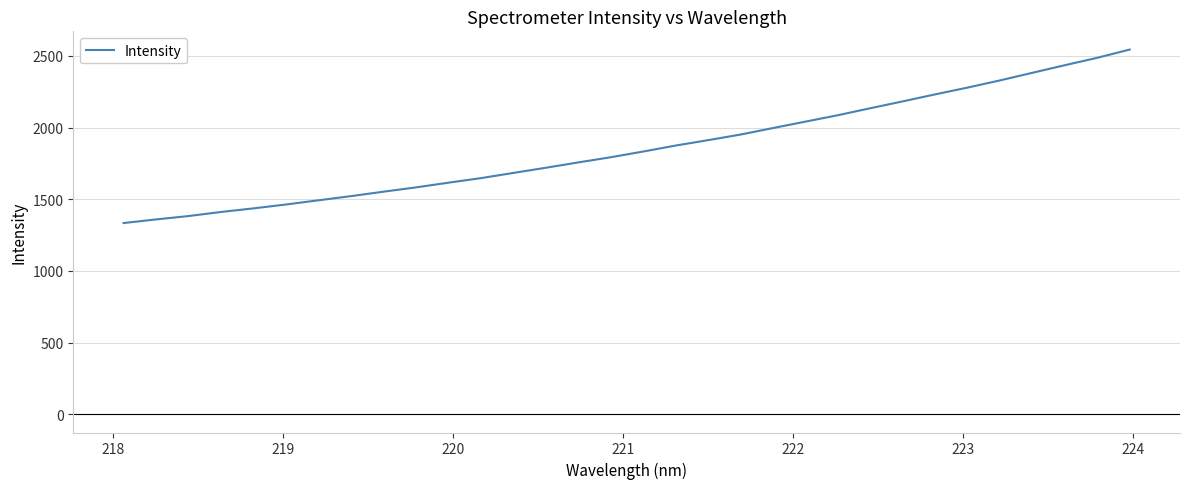

How many values are below 1832?

16